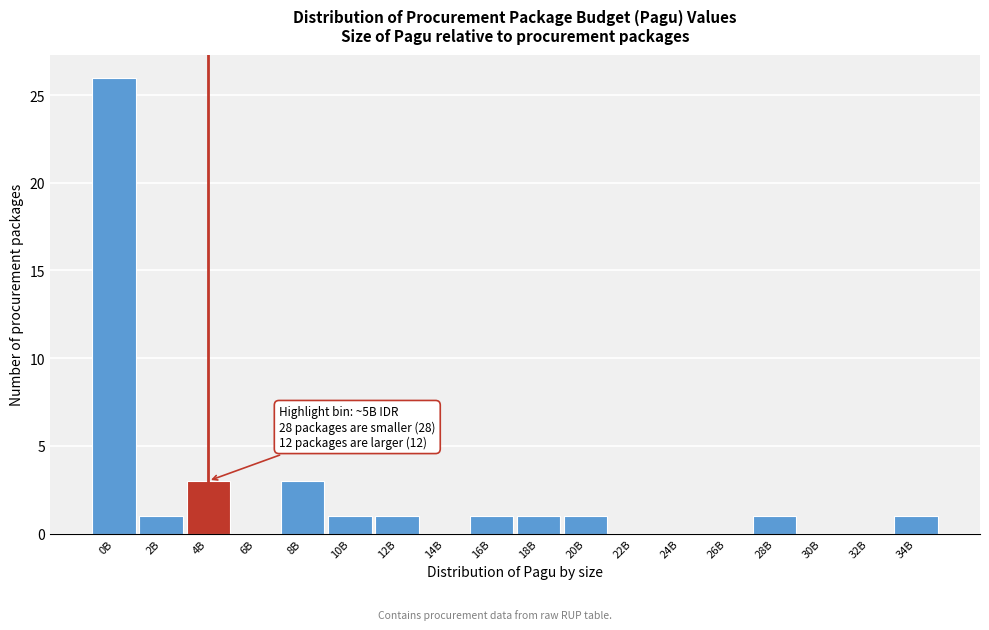

Reading left to right, list all the values displayed in this chart.

0B=26	2B=1	4B=3	6B=0	8B=3	10B=1	12B=1	14B=0	16B=1	18B=1	20B=1	22B=0	24B=0	26B=0	28B=1	30B=0	32B=0	34B=1